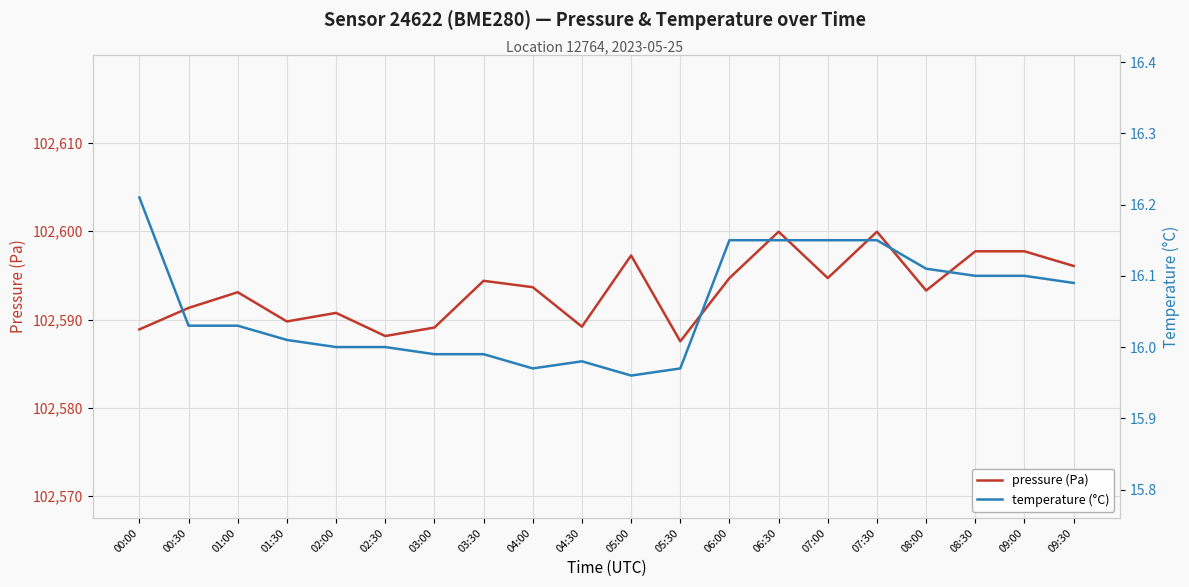

Reading left to right, transcribe all the data shown in this chart.

pressure (Pa): 102588.9	102591.3	102593.1	102589.8	102590.8	102588.1	102589.1	102594.4	102593.7	102589.2	102597.2	102587.5	102594.7	102599.9	102594.7	102599.9	102593.3	102597.7	102597.7	102596.1
temperature (°C): 16.2	16.0	16.0	16.0	16.0	16.0	16.0	16.0	16.0	16.0	16.0	16.0	16.1	16.1	16.1	16.1	16.1	16.1	16.1	16.1